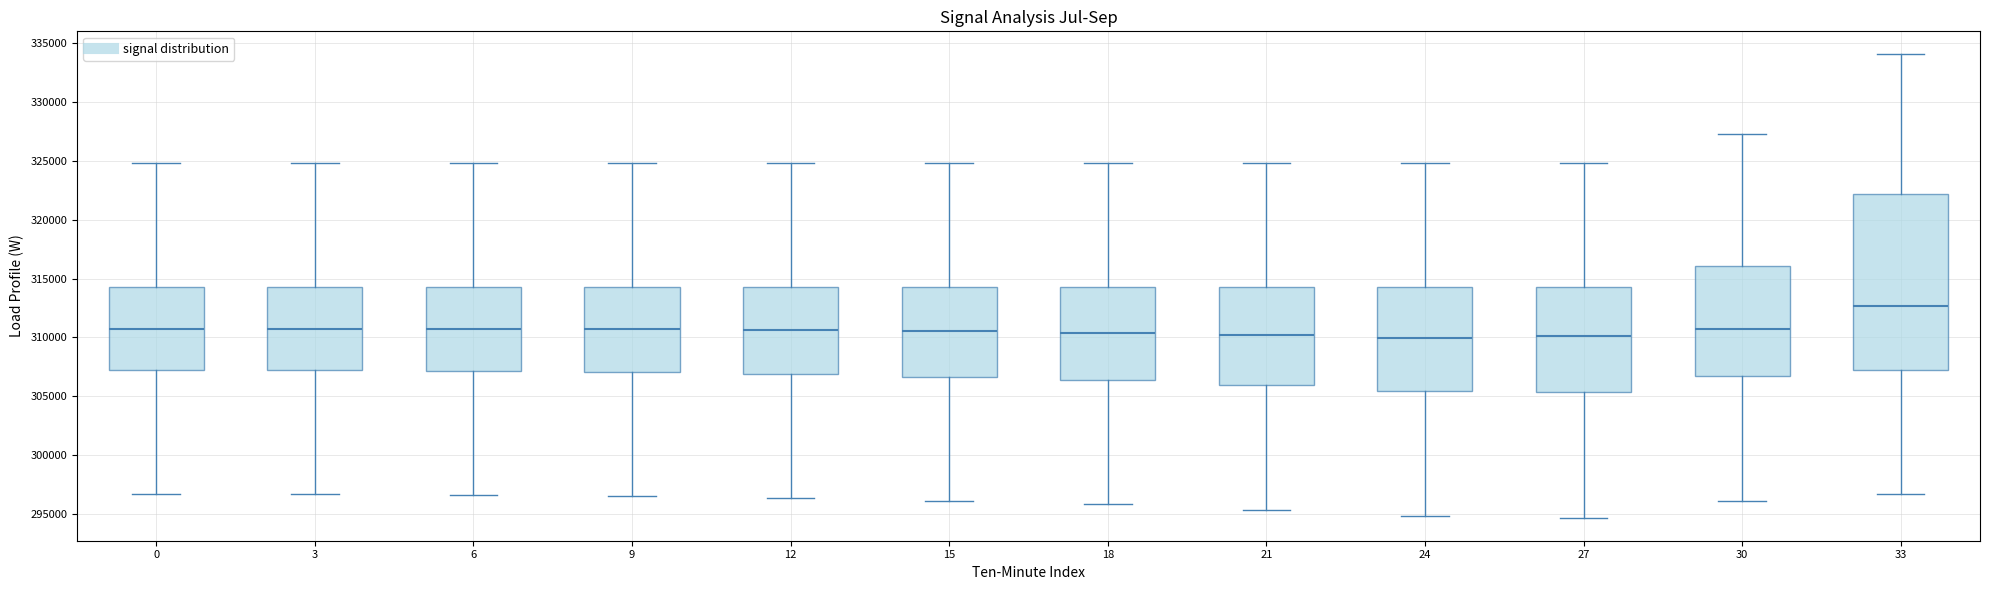

Reading left to right, transcribe this box plot: for each box, give where its median line is, the range the box spans, and where its two whiskers end, as read against the y-axis. The values are not printed on the chart, so give them approximately, as read against the axis.

0: median 310500, box 307000 to 314500, whiskers 296500 to 325000
3: median 310500, box 307000 to 314500, whiskers 296500 to 325000
6: median 310500, box 307000 to 314500, whiskers 296500 to 325000
9: median 310500, box 307000 to 314500, whiskers 296500 to 325000
12: median 310500, box 307000 to 314500, whiskers 296500 to 325000
15: median 310500, box 306500 to 314500, whiskers 296000 to 325000
18: median 310500, box 306500 to 314500, whiskers 296000 to 325000
21: median 310000, box 306000 to 314500, whiskers 295500 to 325000
24: median 310000, box 305500 to 314500, whiskers 295000 to 325000
27: median 310000, box 305500 to 314500, whiskers 294500 to 325000
30: median 310500, box 307000 to 316000, whiskers 296000 to 327500
33: median 312500, box 307000 to 322000, whiskers 296500 to 334000